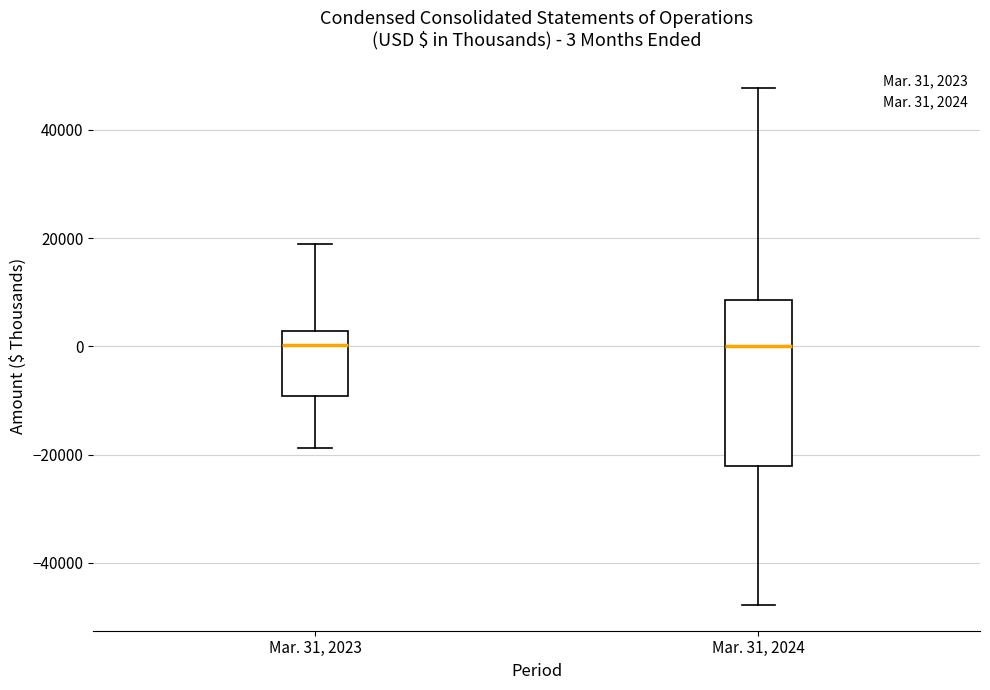

Which box is the tallest, from its lower edge to its upper edge?

Mar. 31, 2024